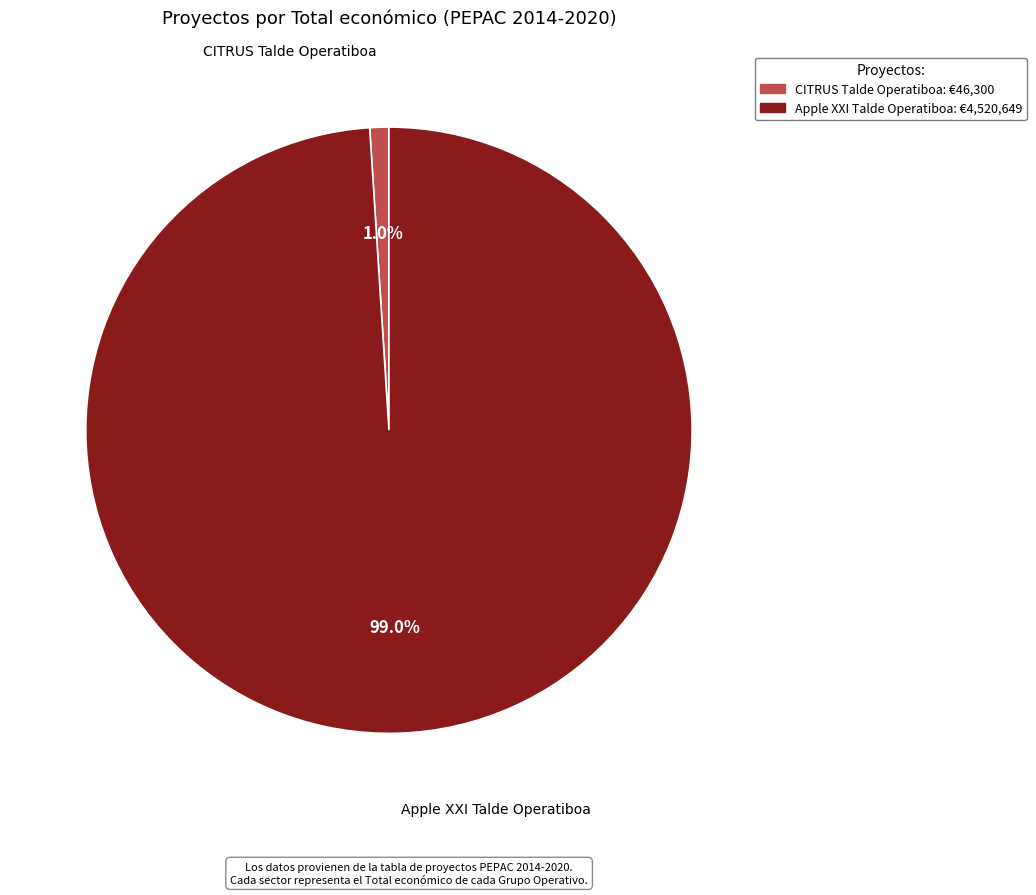

Between CITRUS Talde Operatiboa and Apple XXI Talde Operatiboa, which is larger?

Apple XXI Talde Operatiboa